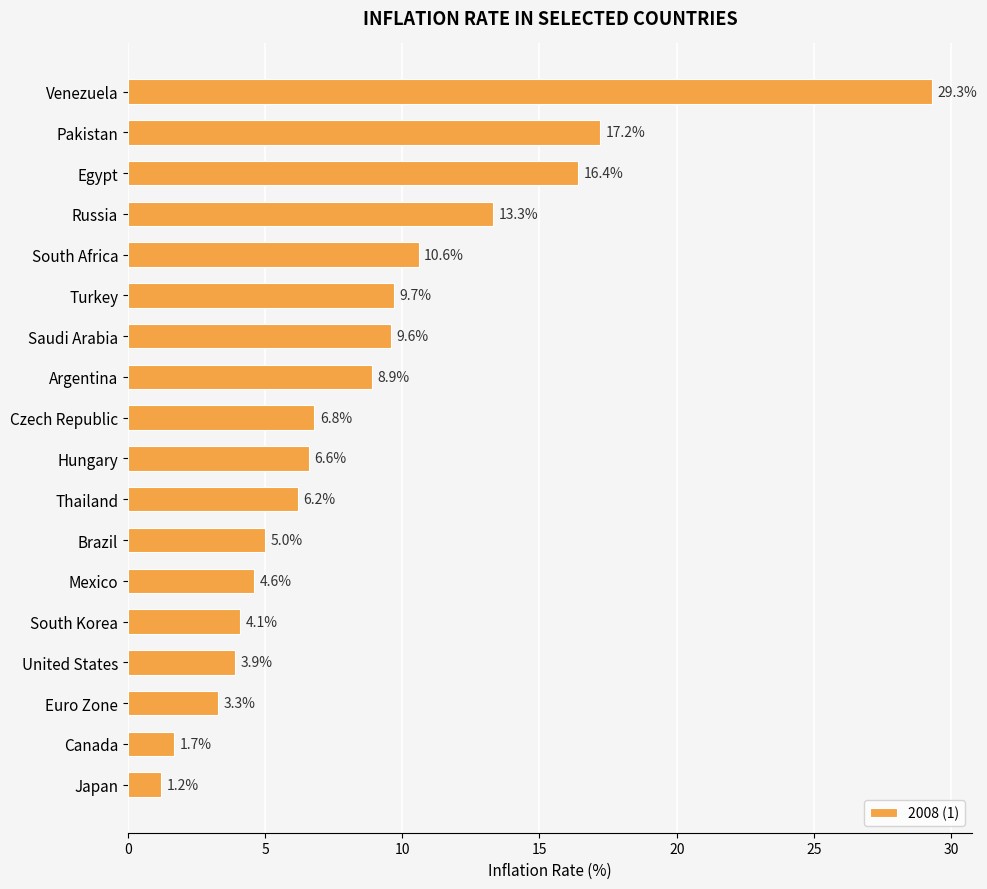

What is the value of the 10th bar from the top?

6.6